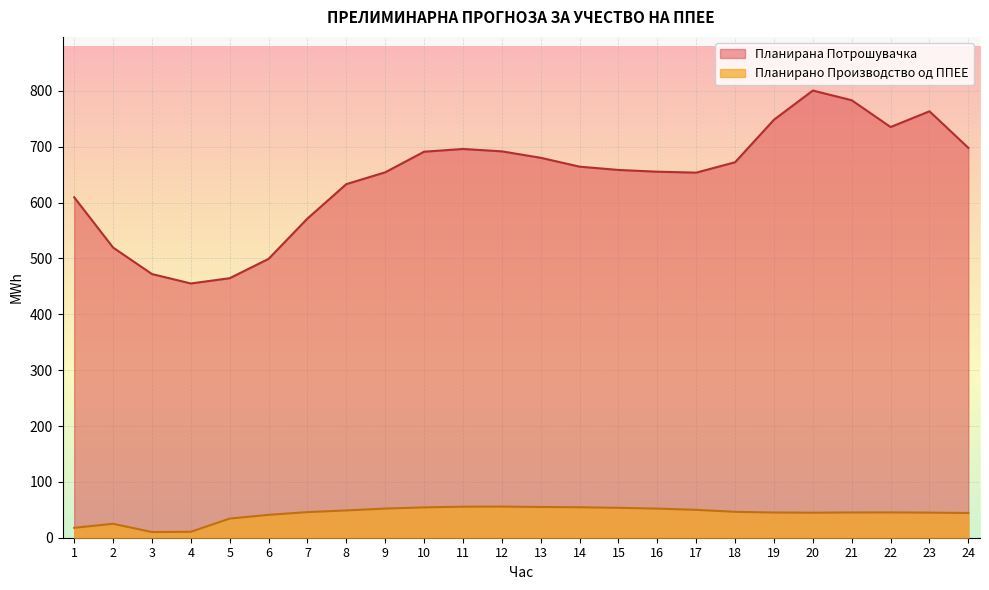

List the series in order of their overall mean, highest first.

Планирана Потрошувачка, Планирано Производство од ППЕЕ